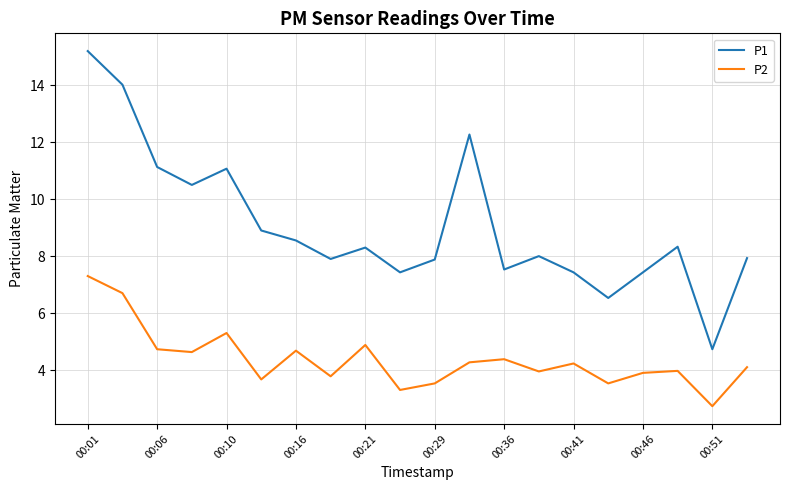

What is the lowest value of the P2 series?

2.7